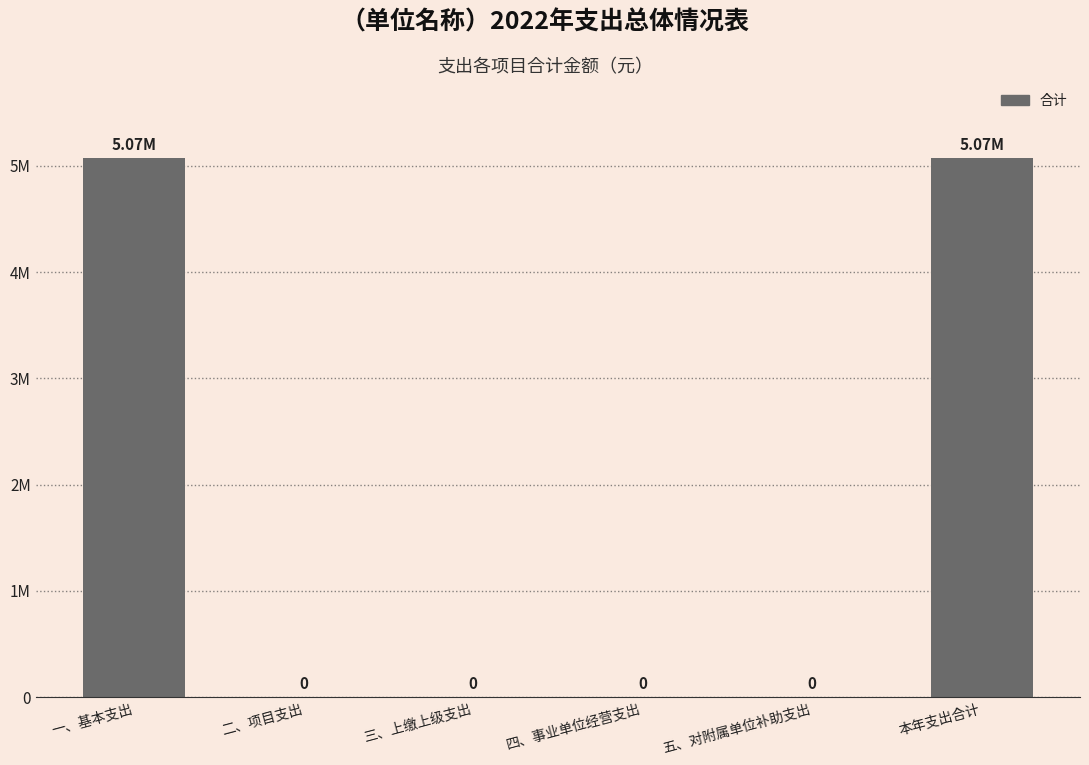

The value at 本年支出合计 is 8127025.4. True or false?

False